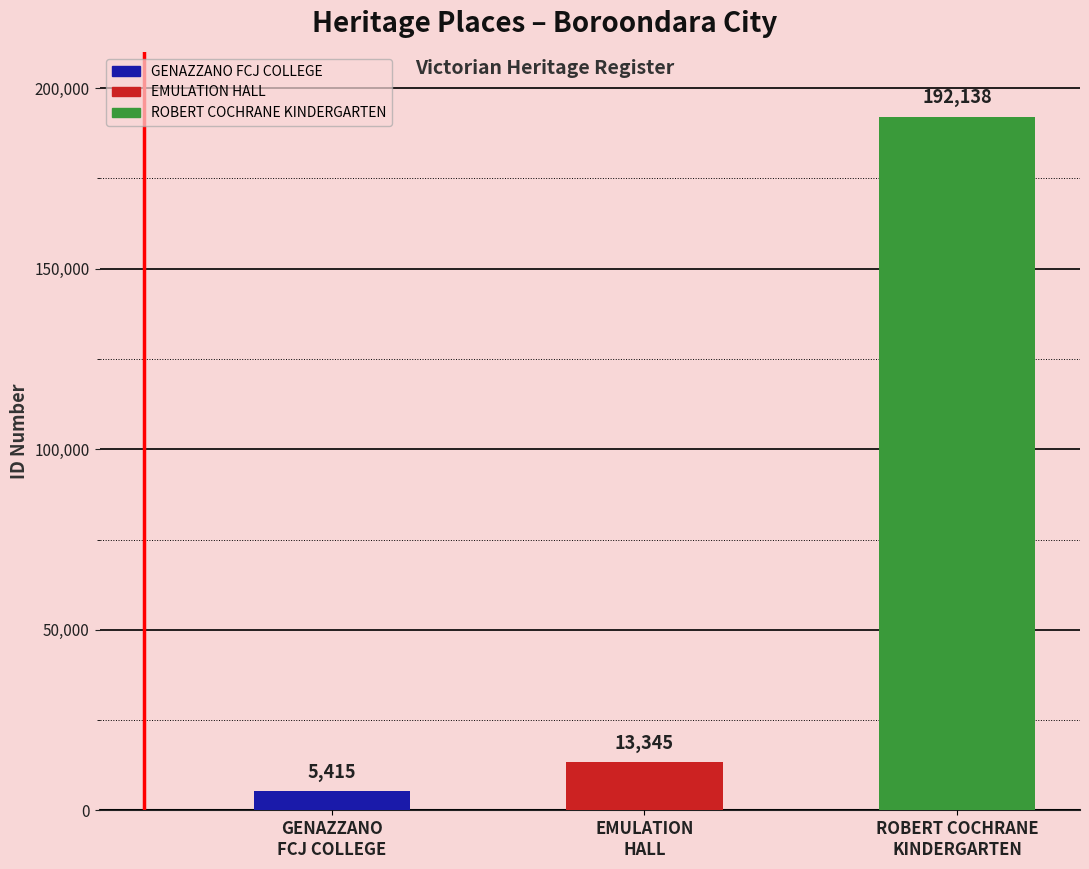

Is it true that the value at GENAZZANO
FCJ COLLEGE is 5415?

True